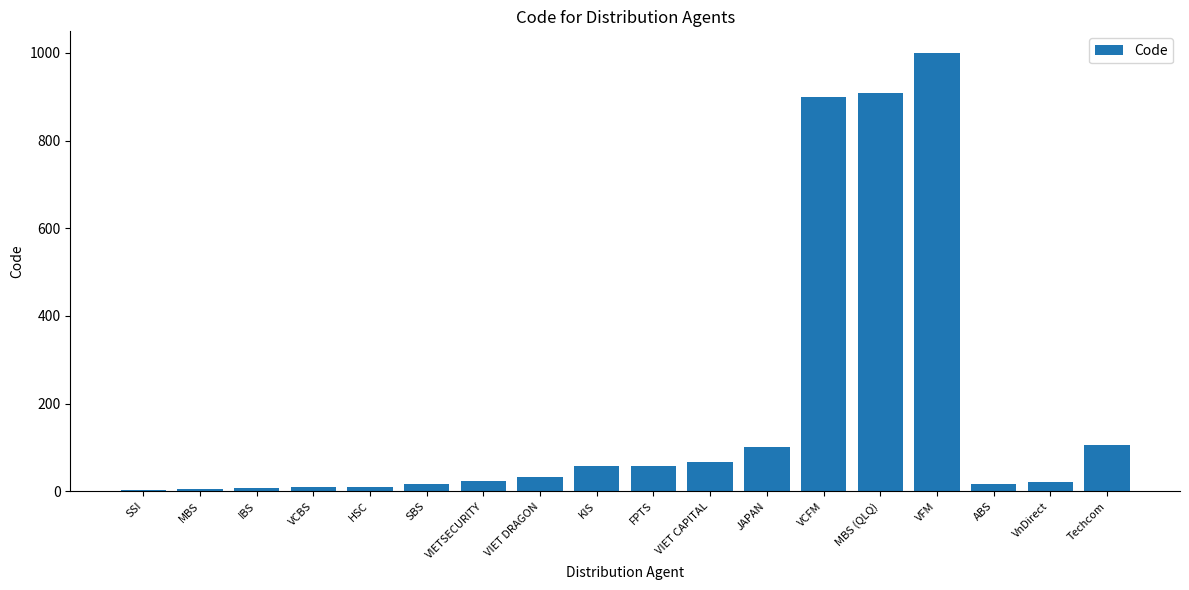

How many distinct data groups are displayed?

1